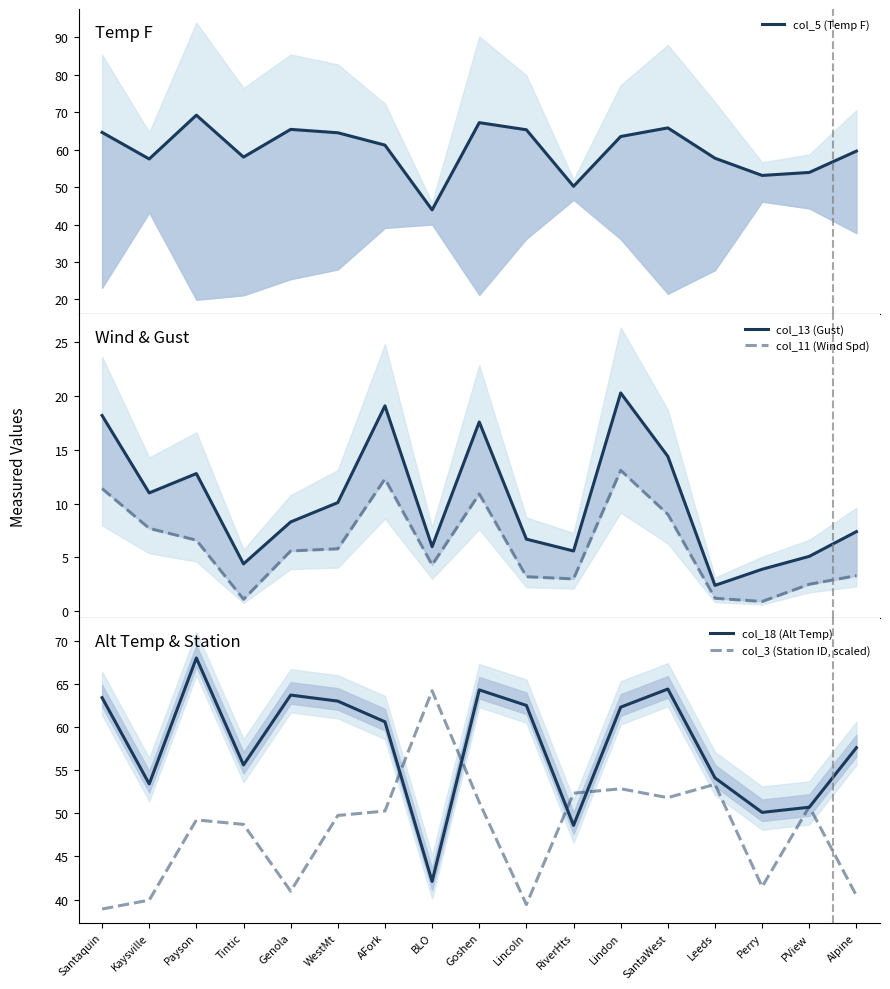

What is the spread (max minus min) of values at AFork?

48.9